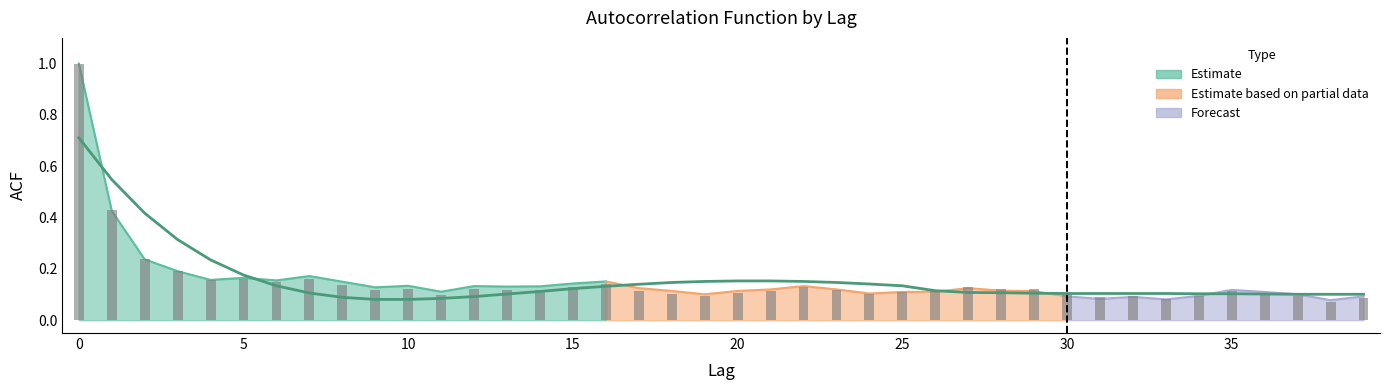

True or false: acf_li has a value of 0.1 at 20.

True